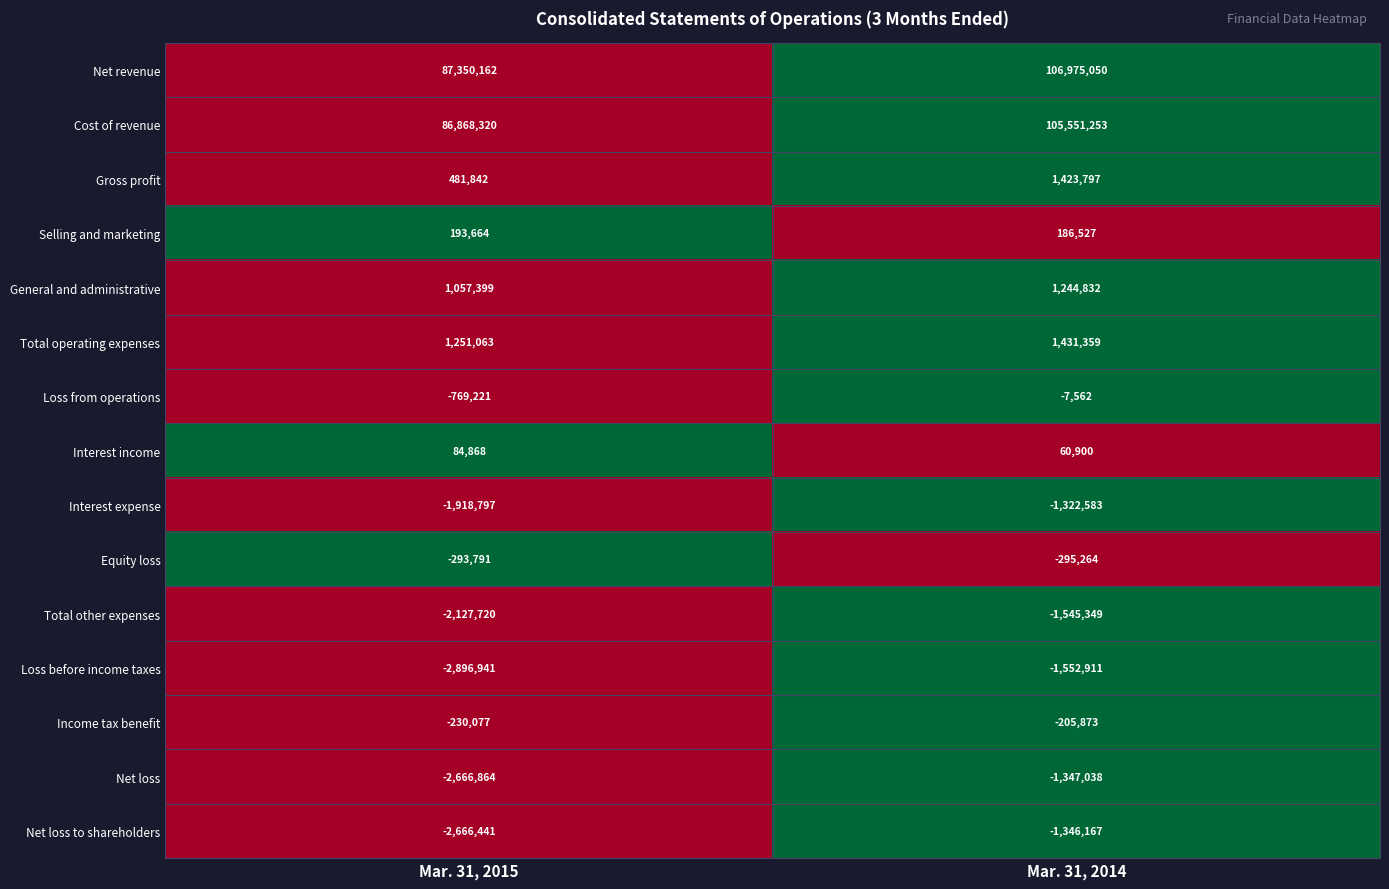

At how many categories does at least one series exceed 0?

2